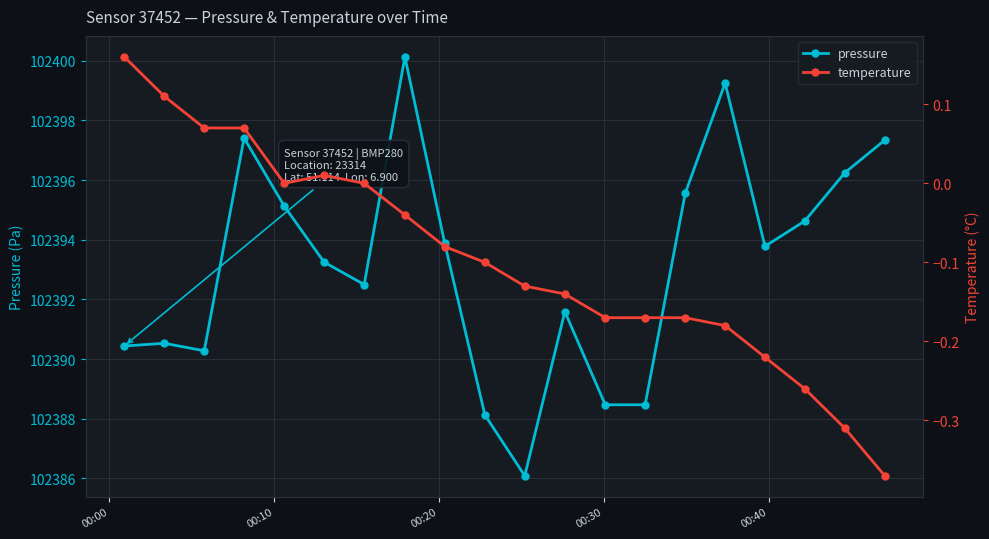

True or false: temperature has more than 1 interior local peaks.

False